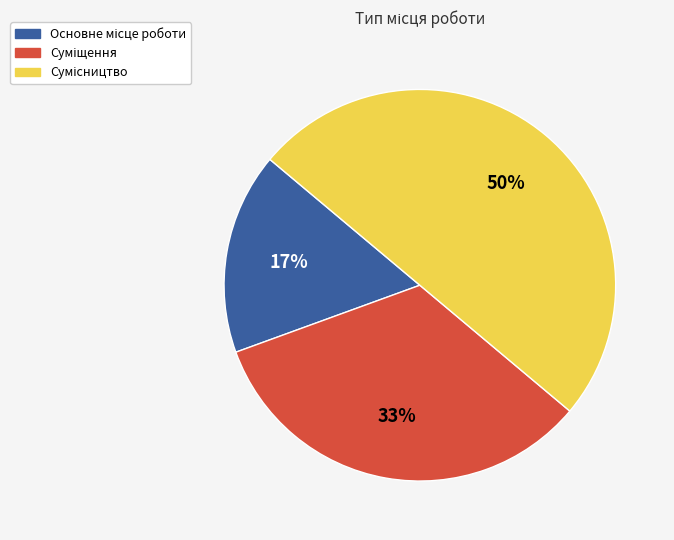

To the nearest percent, what is the difference between the largest and smallest slice percentages?

33%